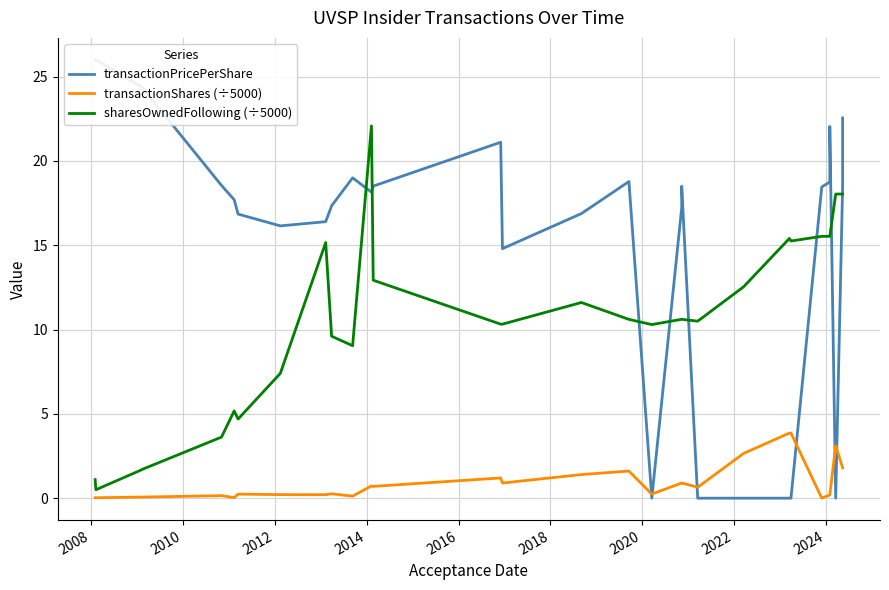

Is it true that transactionPricePerShare equals 14.5 at 21?

False